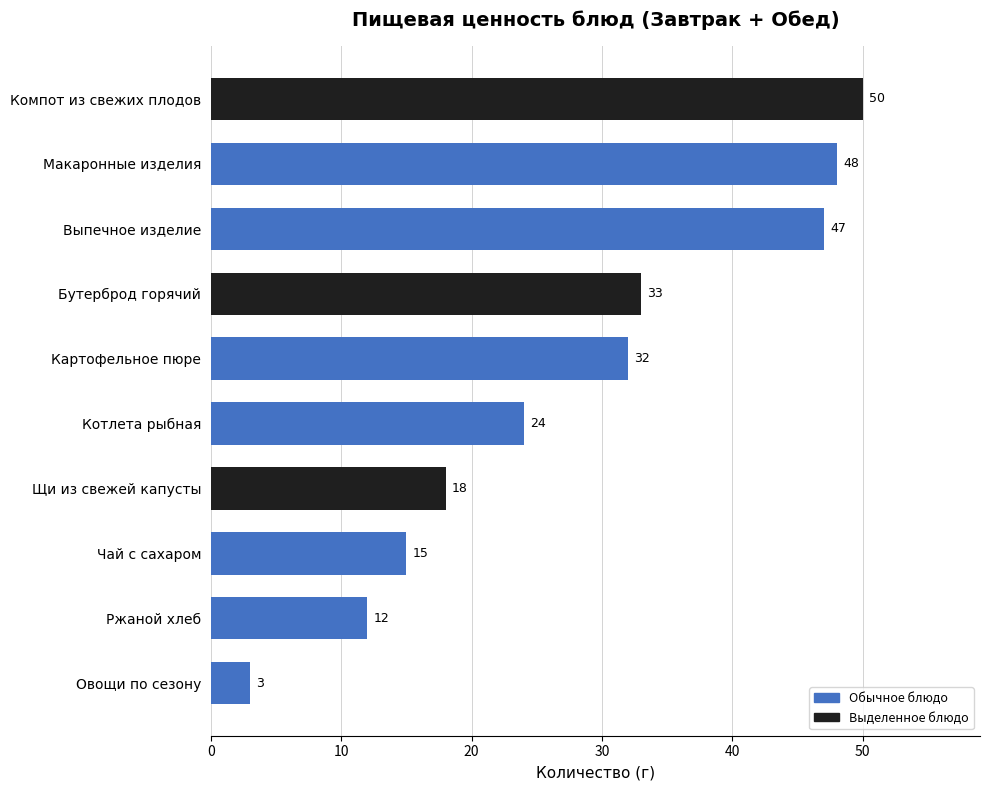

Between Ржаной хлеб and Компот из свежих плодов, which is larger?

Компот из свежих плодов